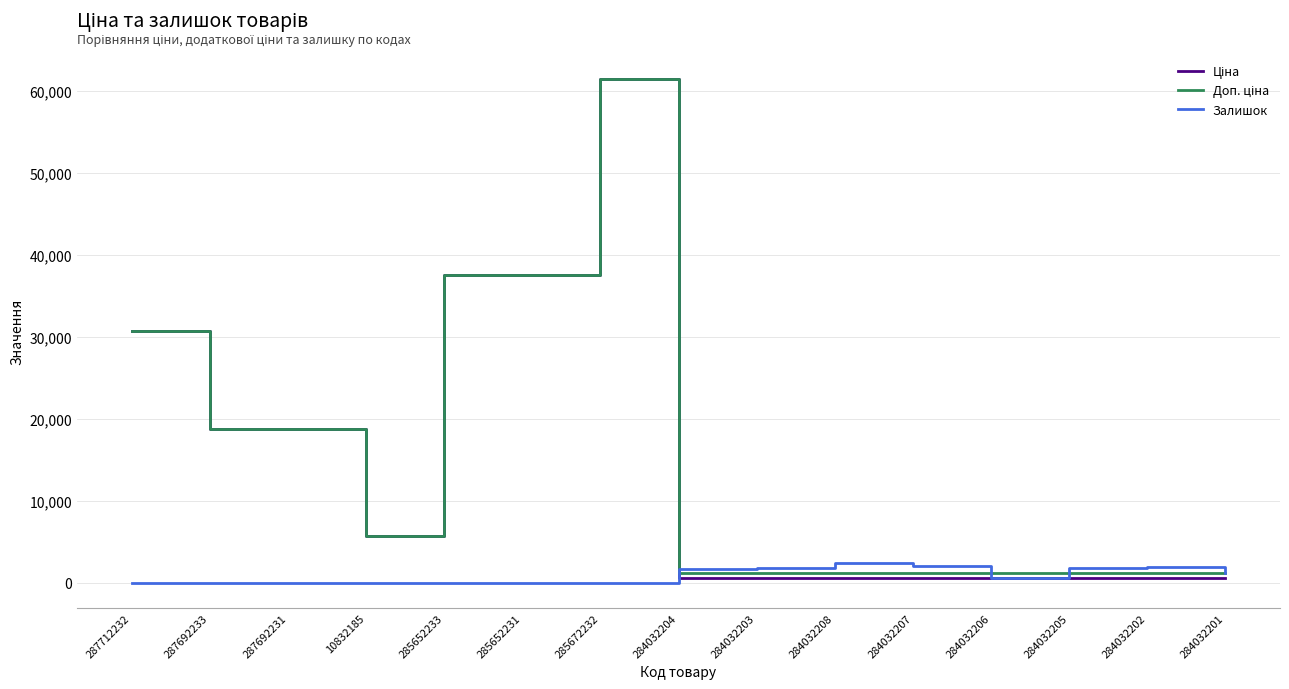

Which category has the highest value across all series?

285672232